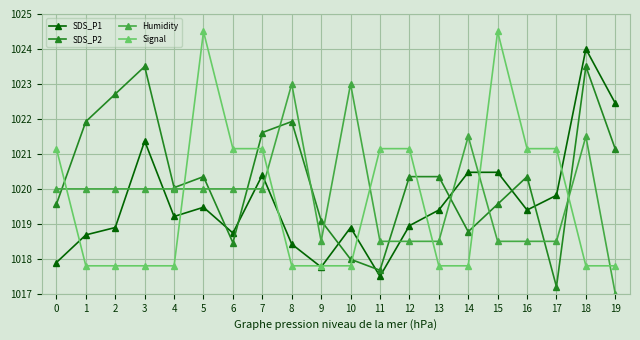

Is this an area chart (filled region under the line)?

No